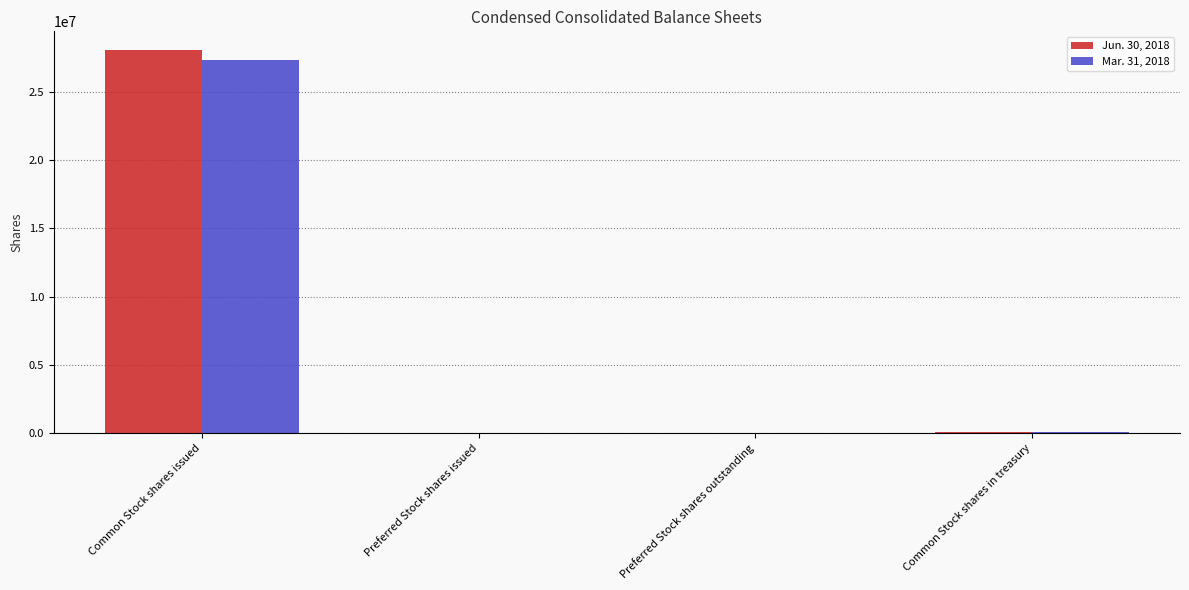

How many groups of bars are there?

4